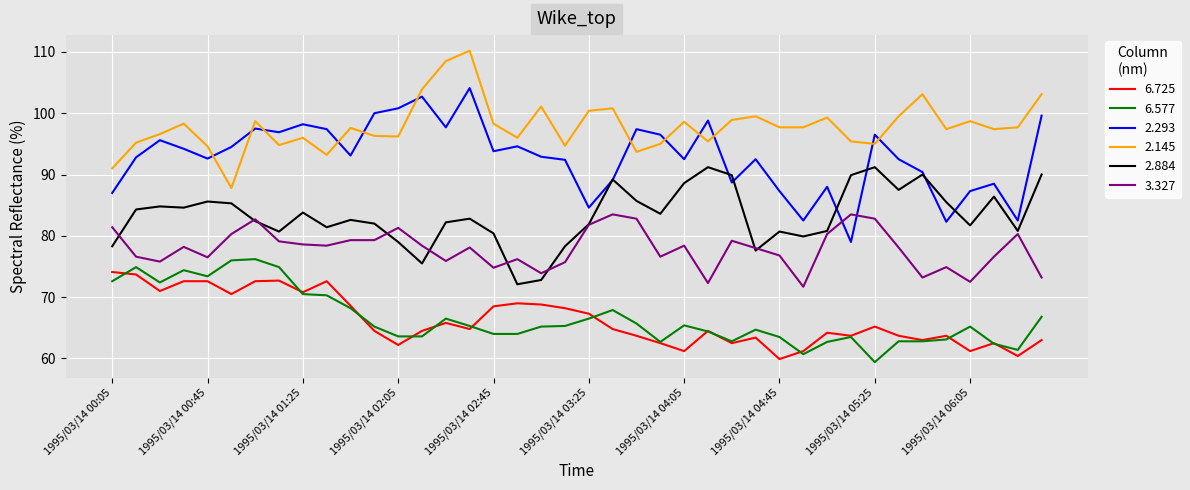

What is the average value of the 2.884 series?

83.3